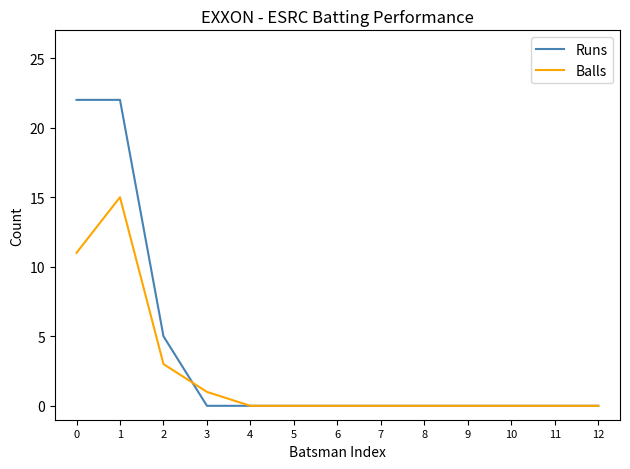

Which series has the largest total across all categories?

Runs